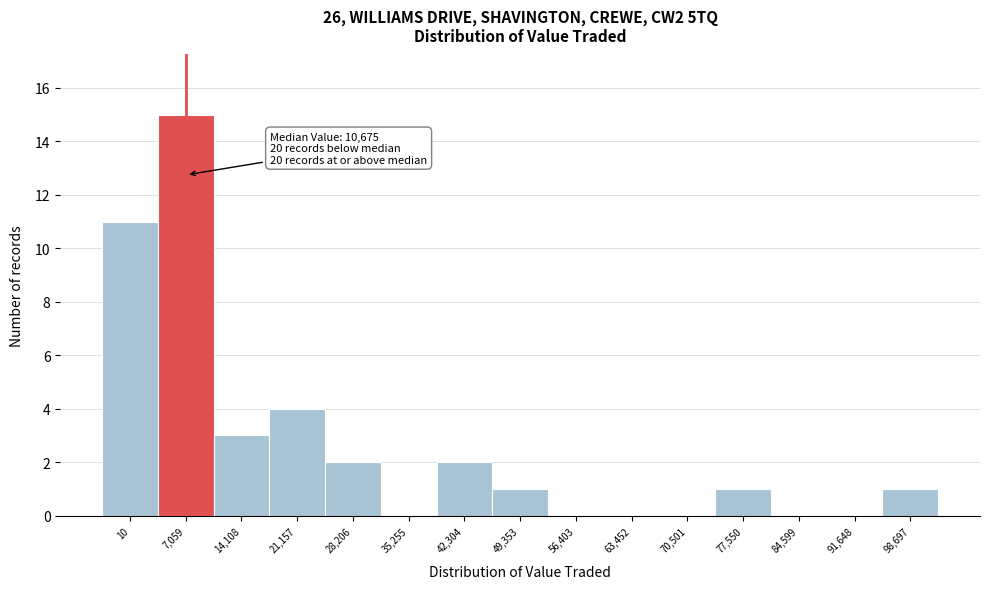

Reading left to right, extract all data points from this chart.

10=11	7,059=15	14,108=3	21,157=4	28,206=2	35,255=0	42,304=2	49,353=1	56,403=0	63,452=0	70,501=0	77,550=1	84,599=0	91,648=0	98,697=1